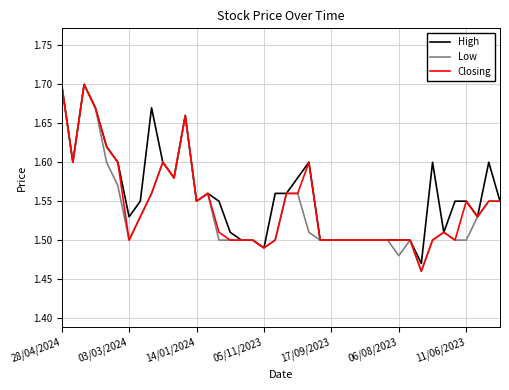

How many lines are shown in the chart?

3